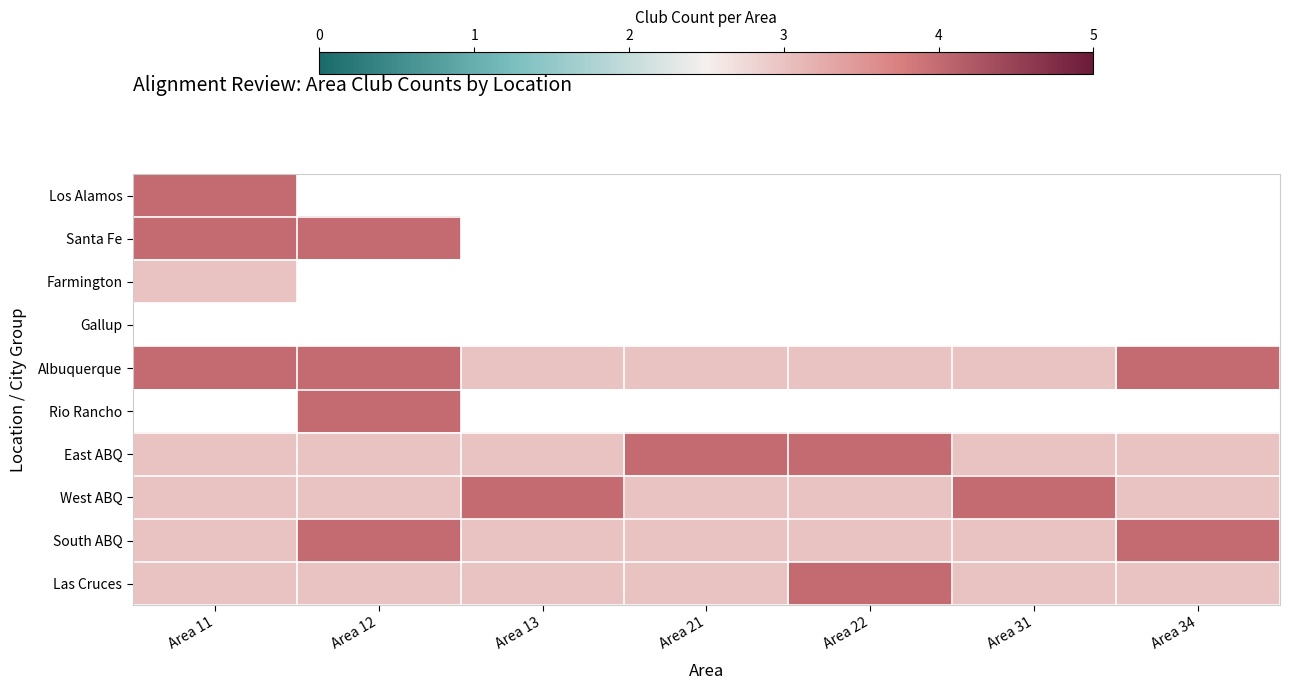

Which has a higher value, Area 31 or Area 11?

Area 11